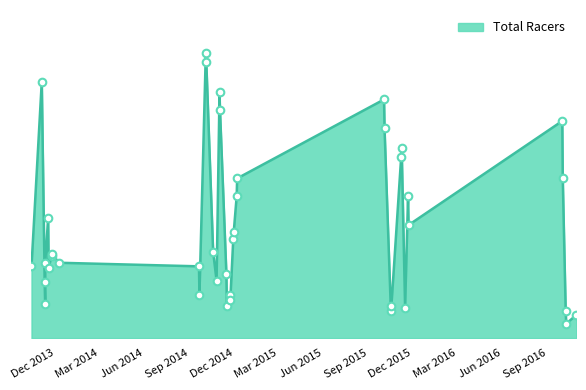

Approximately how many times larger is the value at 2013-11-10 compared to 2016-10-2?

0.5